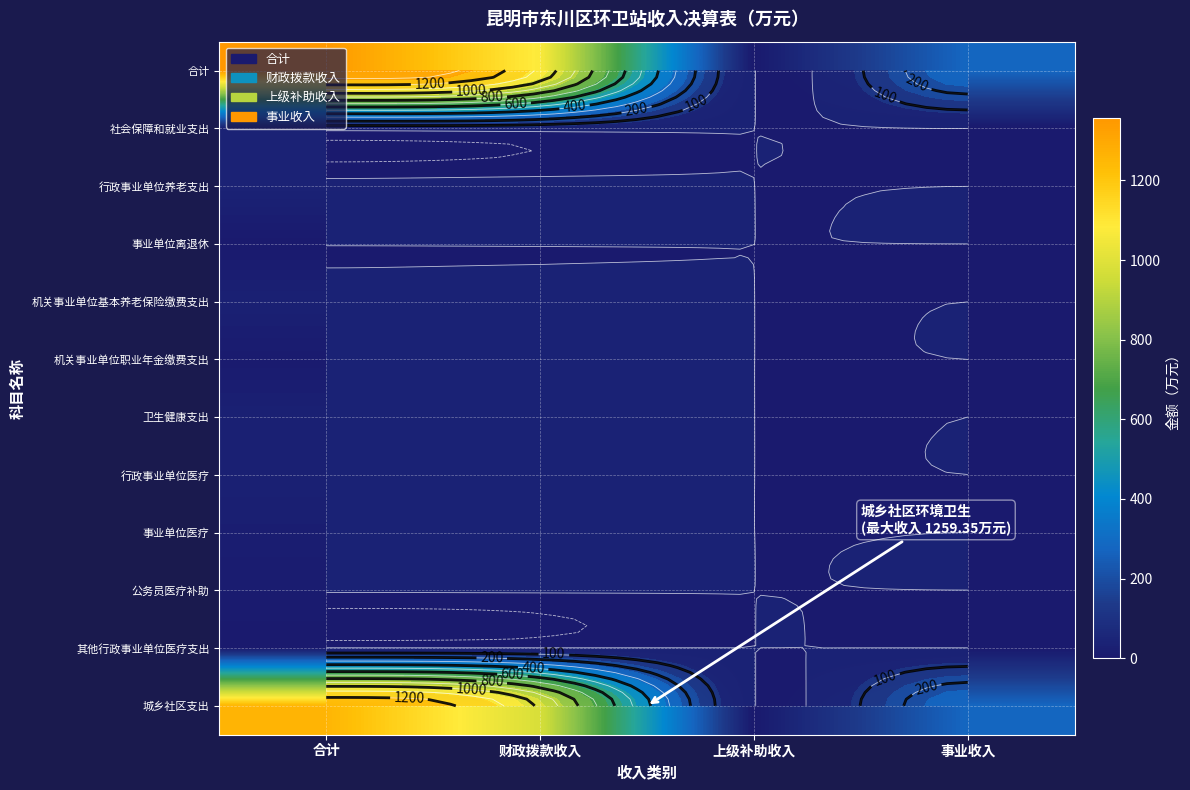

Which category has the lowest value in the 城乡社区支出 series?

上级补助收入